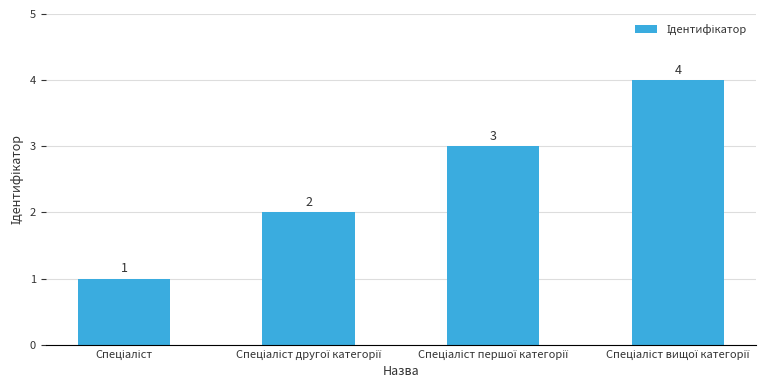

How many data points are less than 3?

2